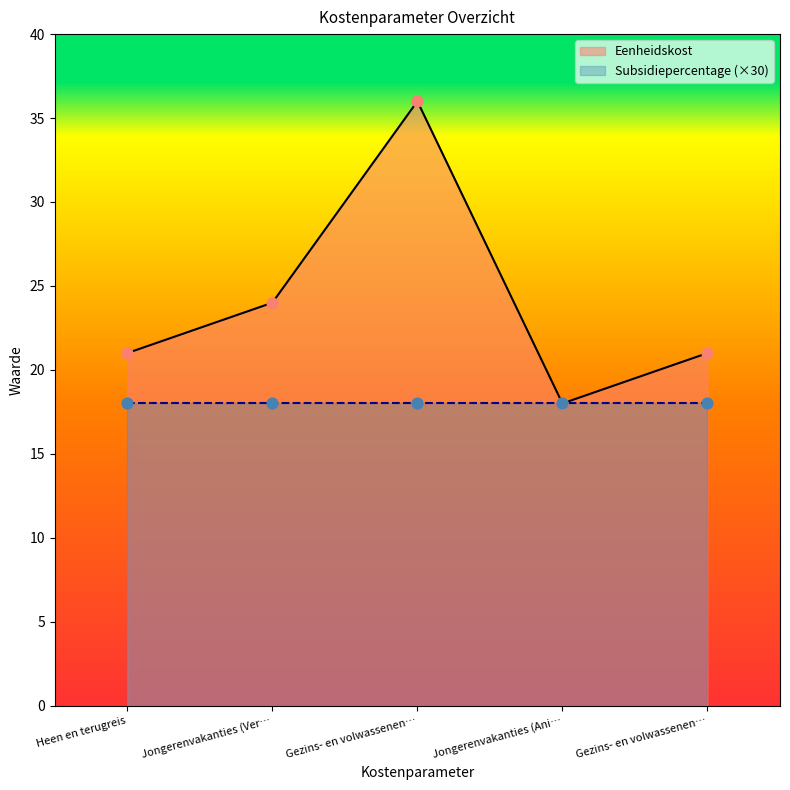

Approximately how many times larger is the value at Gezins- en volwassenen… compared to Gezins- en volwassenen…?

1.7